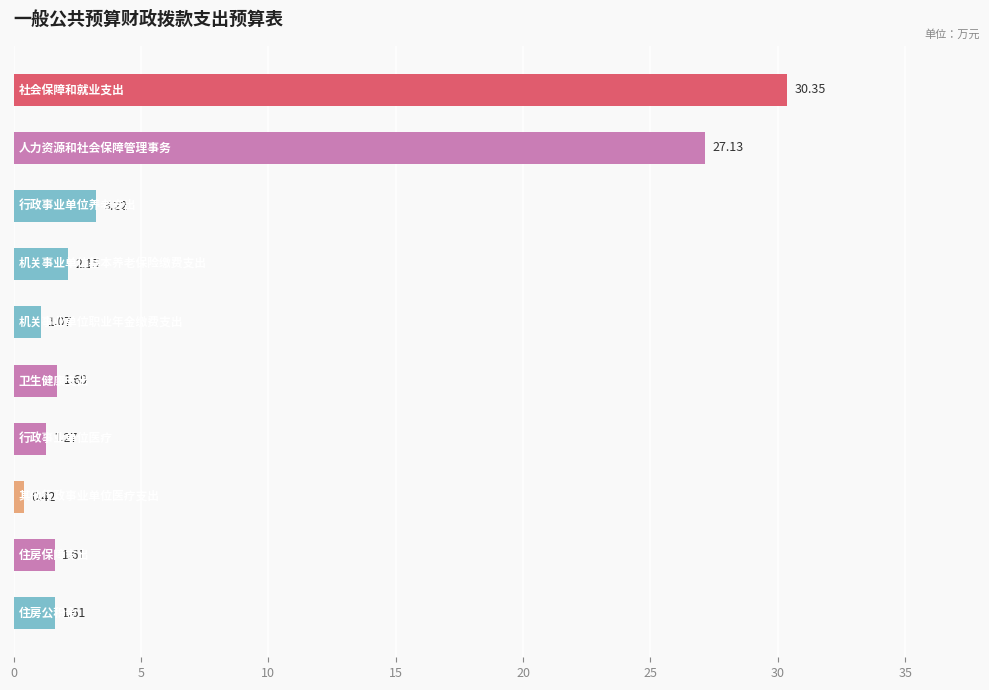

What is the difference between the maximum and second lowest values?

29.3